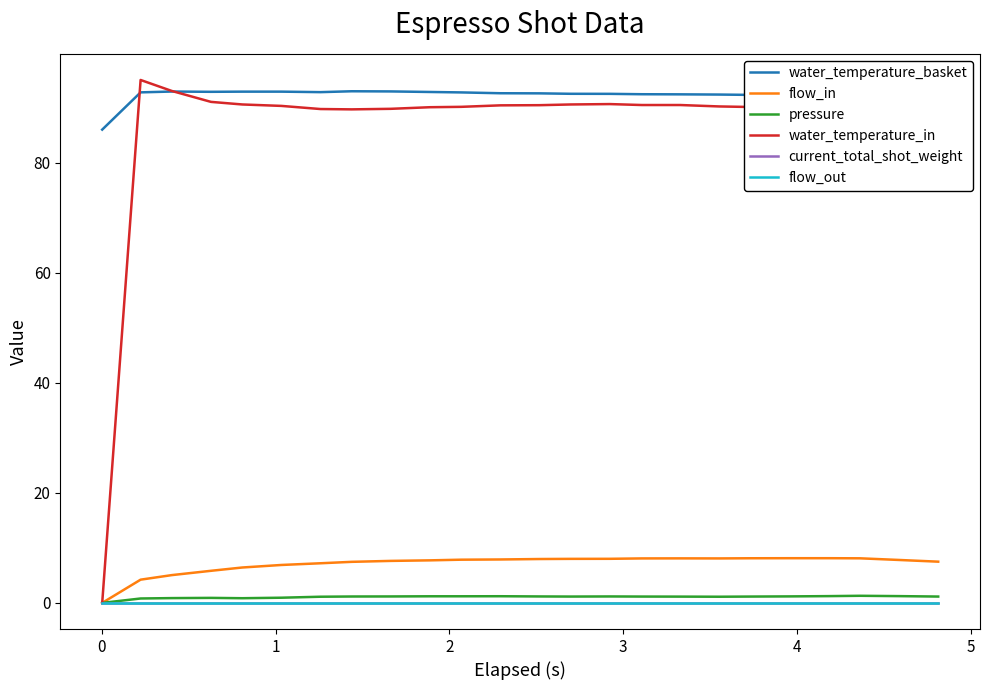

Which series has the largest total across all categories?

water_temperature_basket